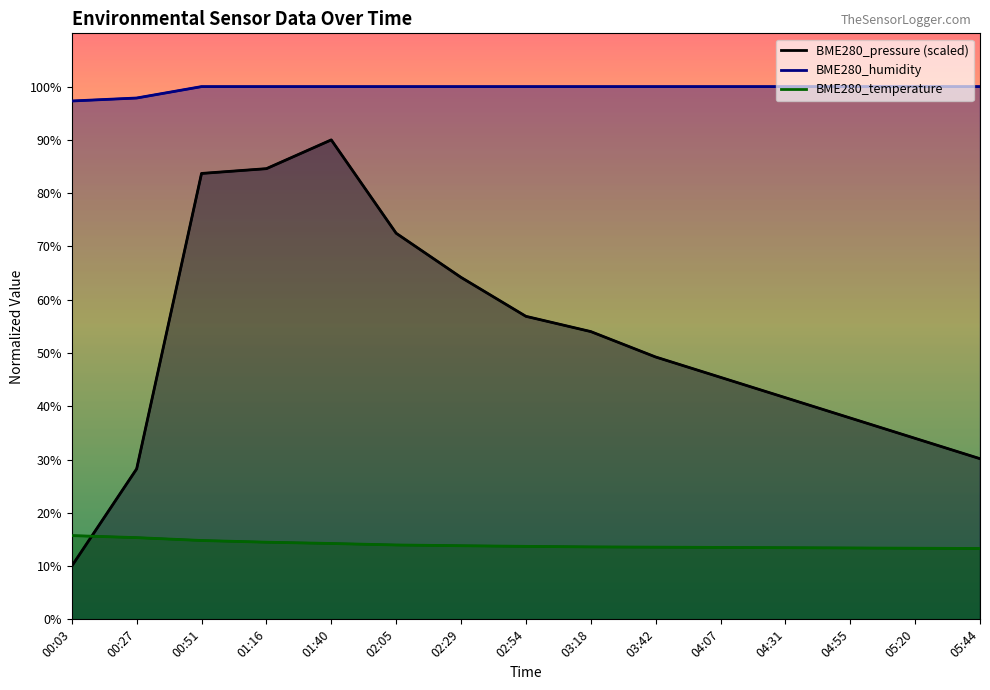

Reading left to right, extract all data points from this chart.

BME280_pressure: 00:03=10.0	00:27=28.2	00:51=83.7	01:16=84.6	01:40=90.0	02:05=72.5	02:29=64.2	02:54=56.9	03:18=54.0	03:42=49.2	04:07=45.4	04:31=41.6	04:55=37.8	05:20=34.0	05:44=30.2
BME280_humidity: 00:03=97.3	00:27=97.9	00:51=100.0	01:16=100.0	01:40=100.0	02:05=100.0	02:29=100.0	02:54=100.0	03:18=100.0	03:42=100.0	04:07=100.0	04:31=100.0	04:55=100.0	05:20=100.0	05:44=100.0
BME280_temperature: 00:03=15.7	00:27=15.3	00:51=14.8	01:16=14.5	01:40=14.2	02:05=14.0	02:29=13.8	02:54=13.7	03:18=13.6	03:42=13.6	04:07=13.5	04:31=13.4	04:55=13.4	05:20=13.3	05:44=13.3